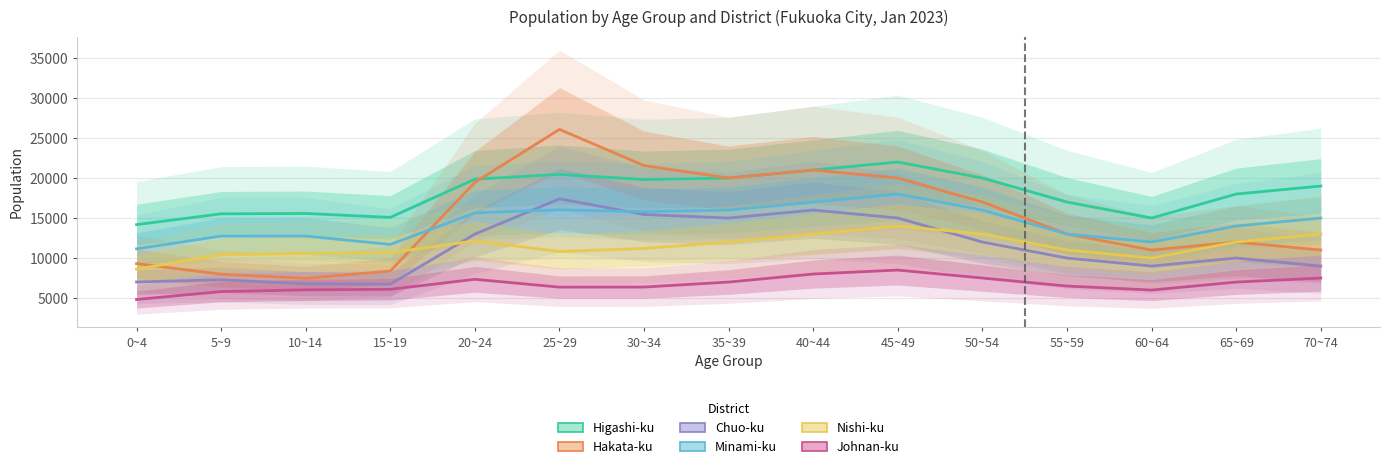

Where does the Chuo-ku series first go above 10000?

20~24